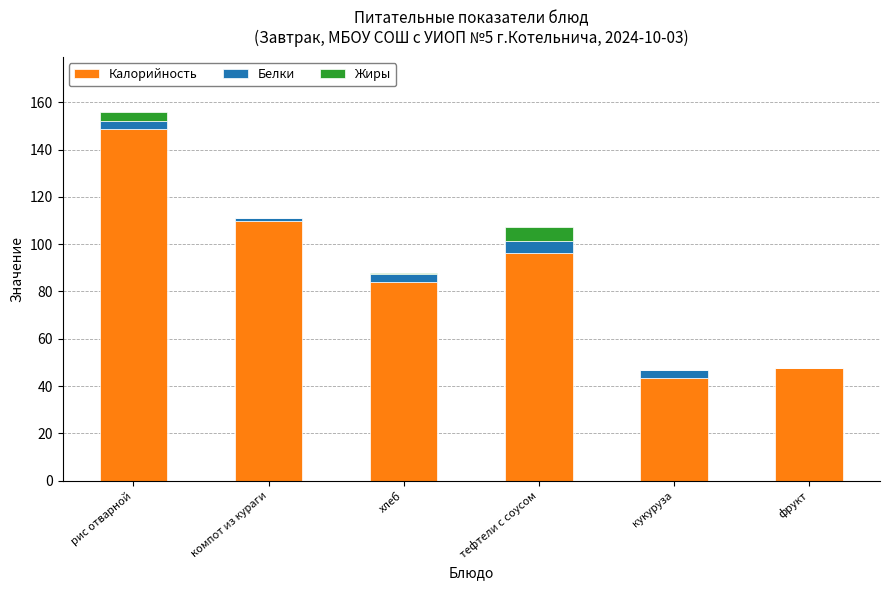

At which category is the sum across all series the highest?

рис отварной